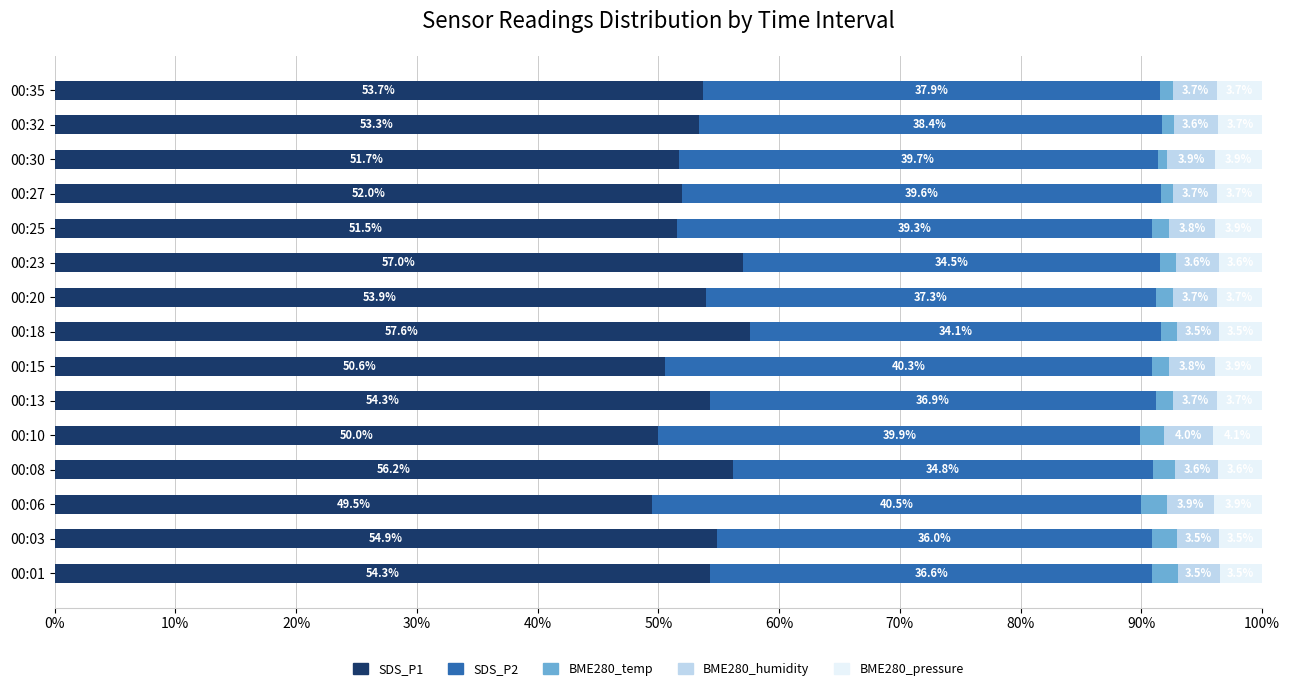

What is the total value across all series at 00:20?

100.0